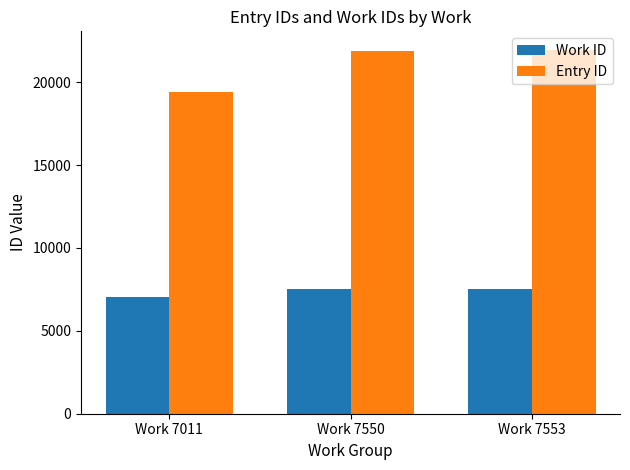

What is the value of the Entry ID bar at the 2nd from the left?

21864